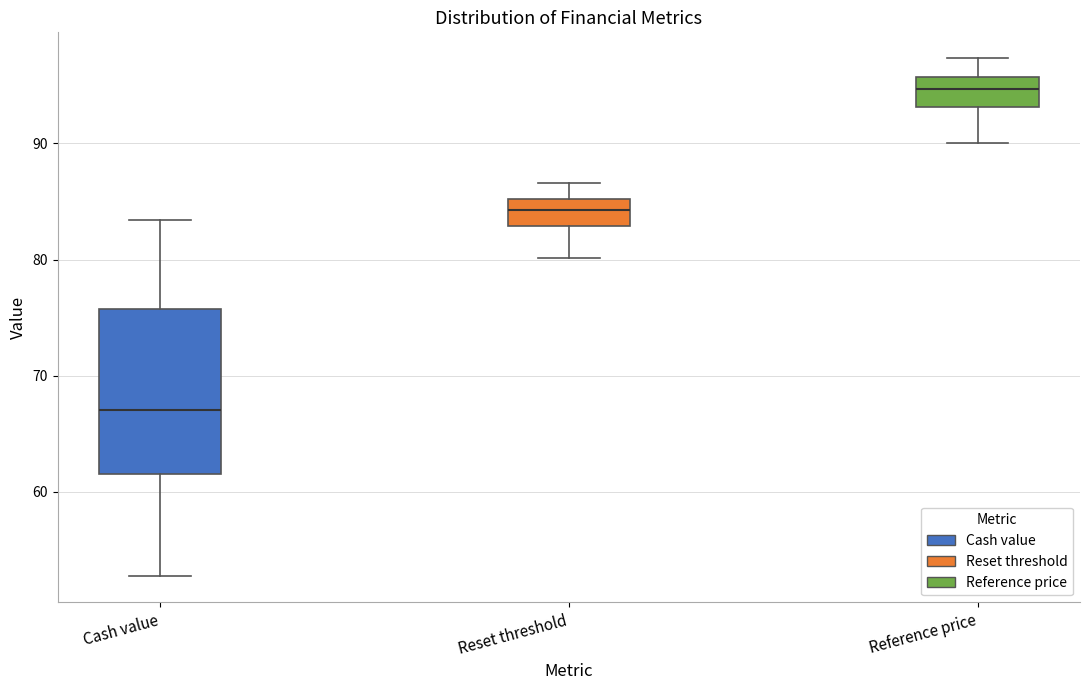

Which box is the tallest, from its lower edge to its upper edge?

Cash value